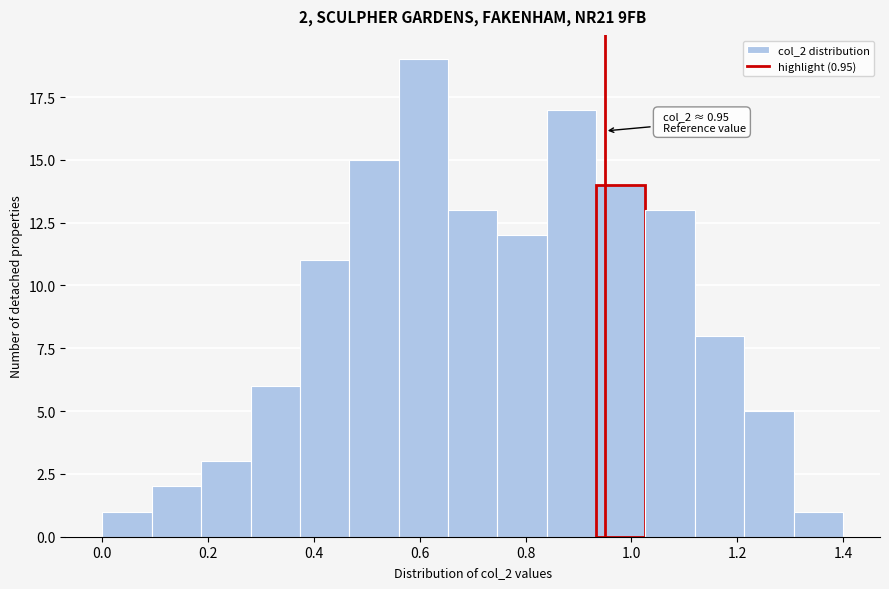

Over which range of the x-axis is the bar tallest?

0.56 to 0.66